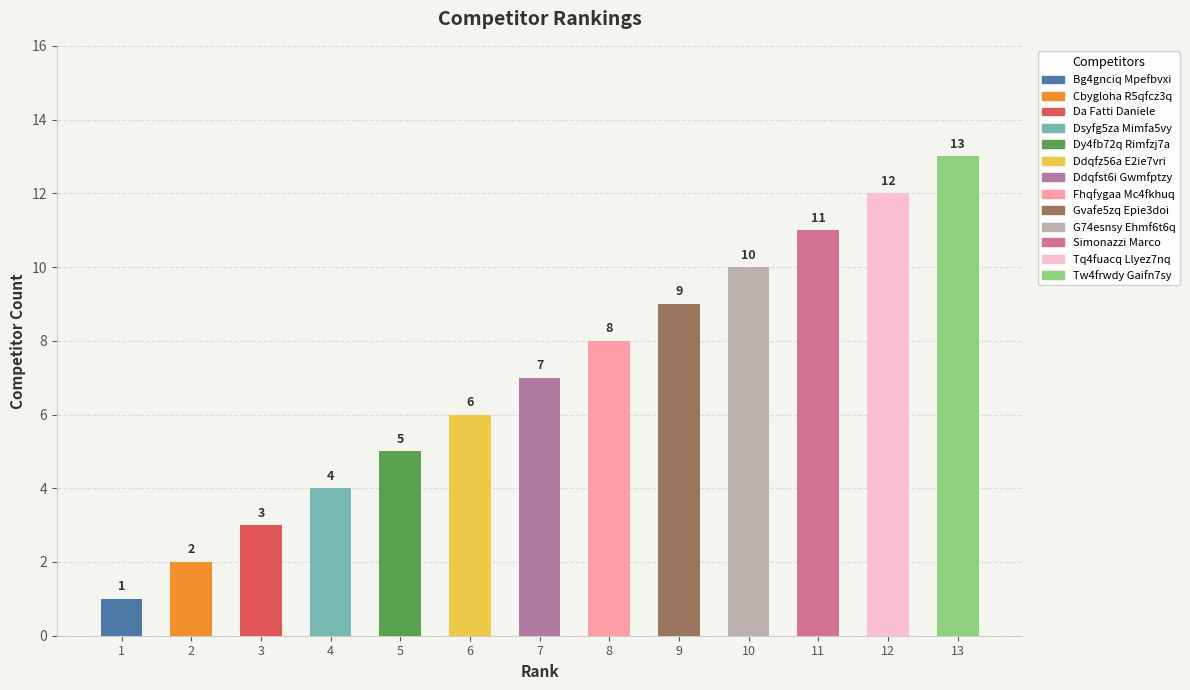

At which category does the chart reach its minimum across all series?

1